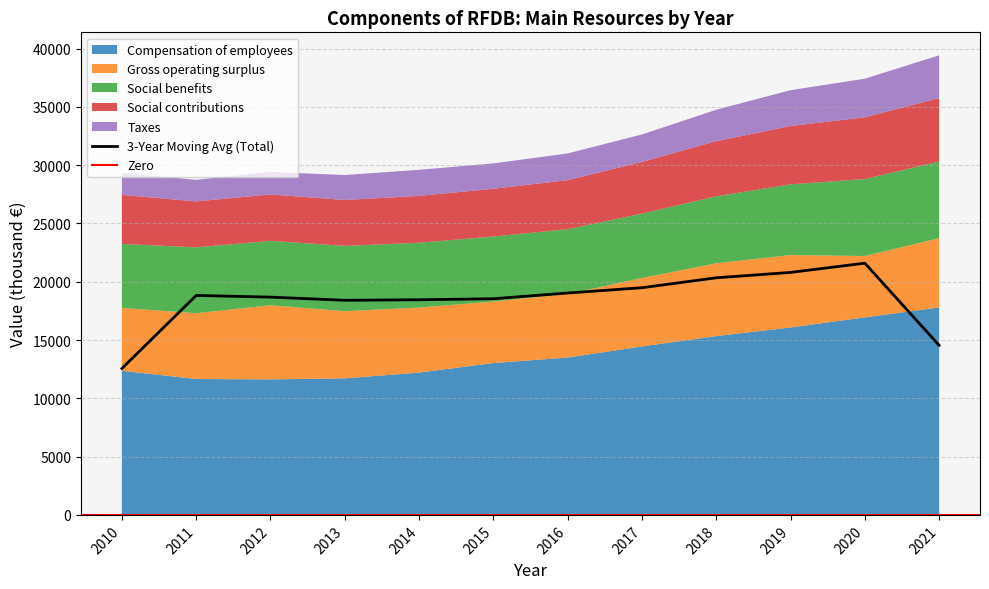

The Compensation of employees series shows 15338 at 2018. True or false?

True